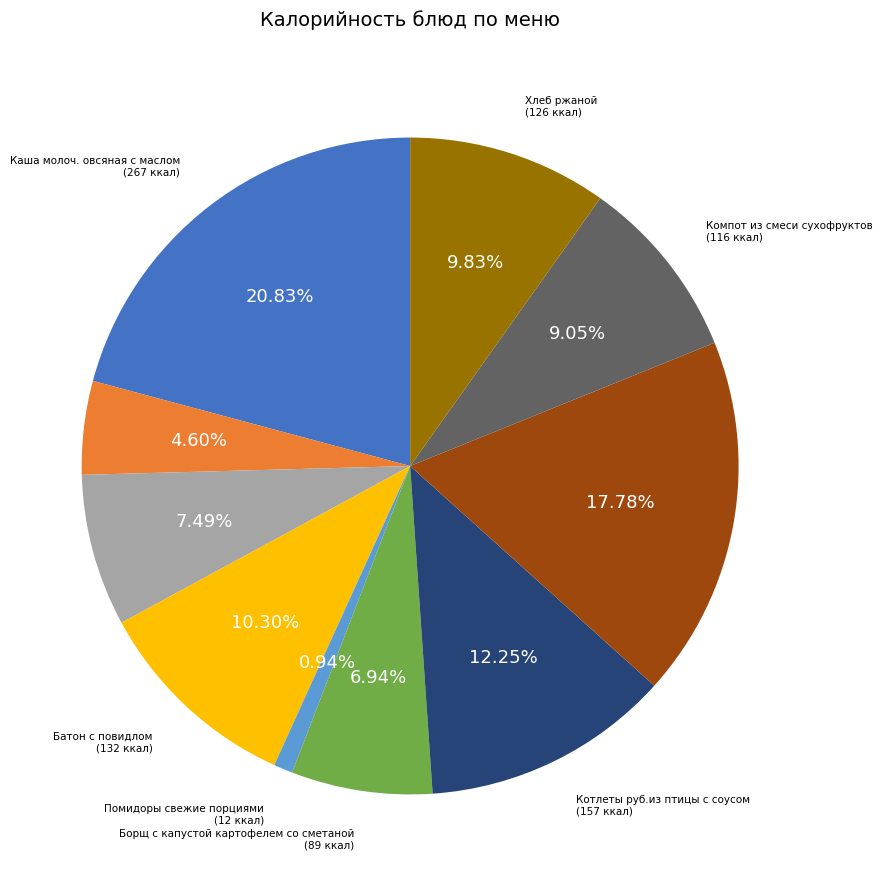

True or false: Хлеб пшеничный accounts for 7% of the total.

True